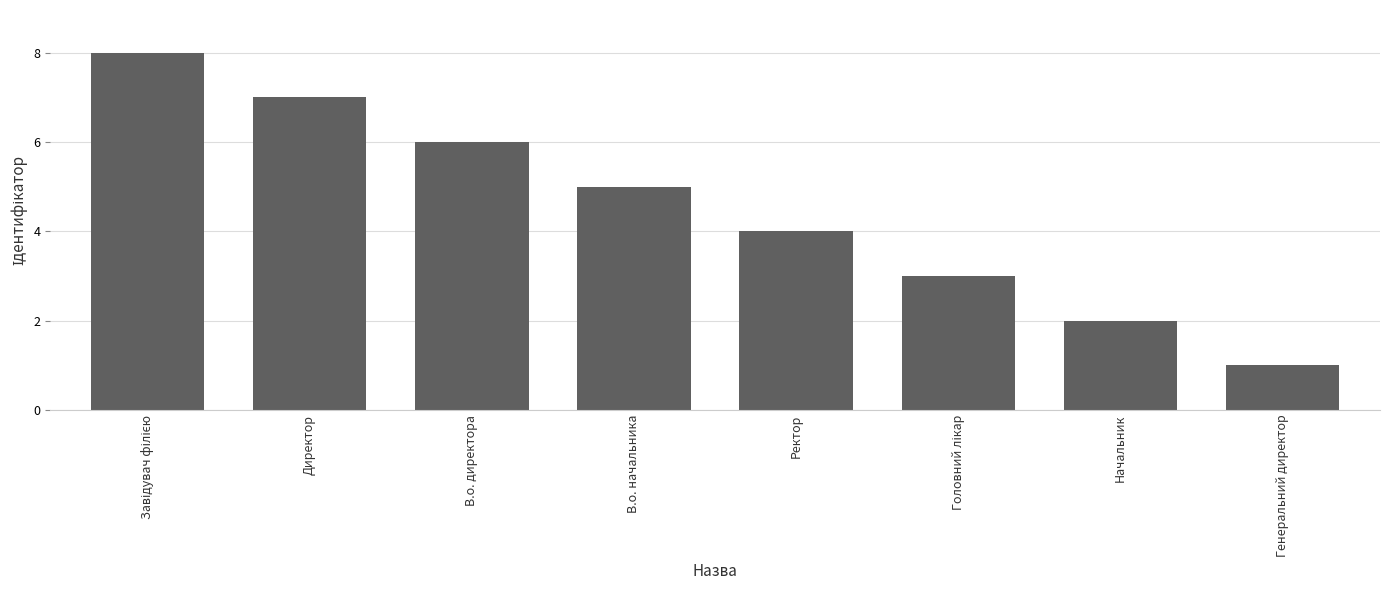

What is the difference between the second highest and second lowest values?

5